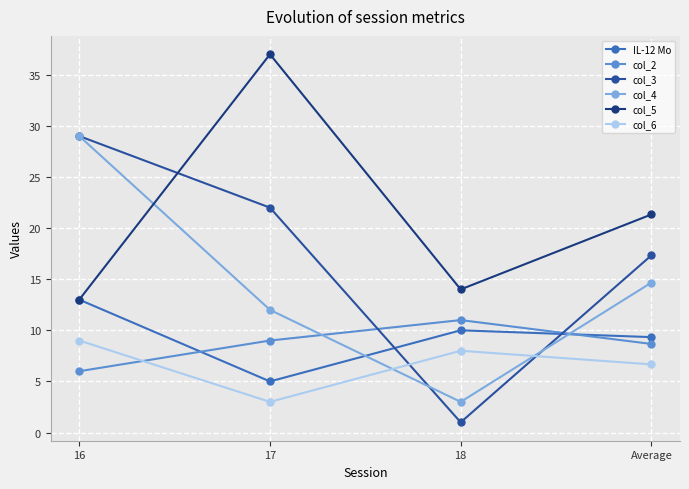

Between 16 and Average, which series saw the biggest shift?

col_4